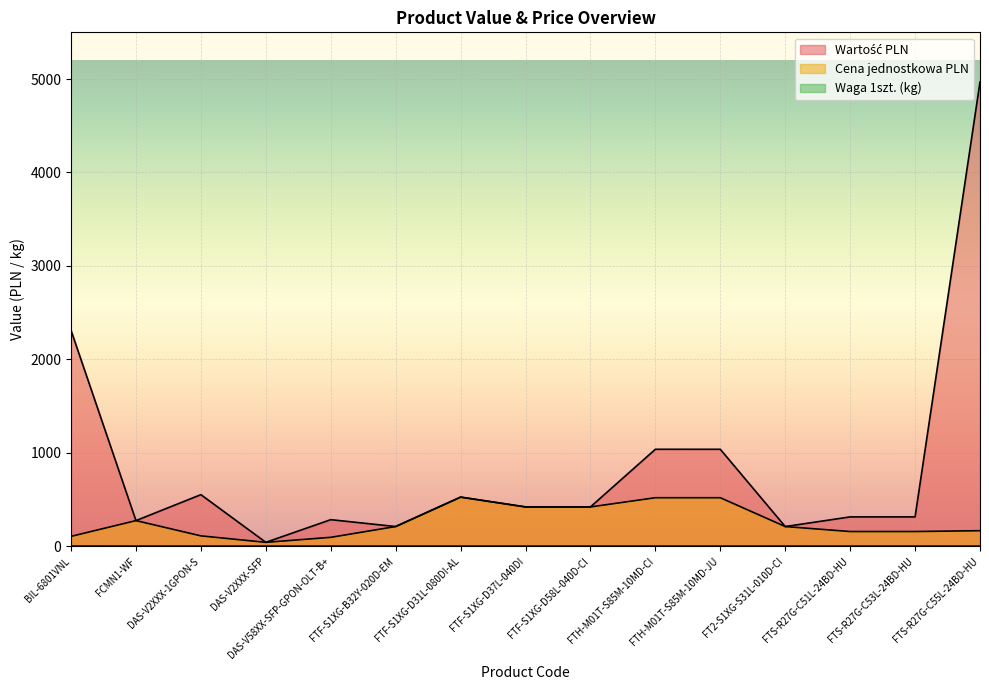

Reading left to right, transcribe all the data shown in this chart.

Wartość PLN: 2310.0	273.6	551.2	41.0	283.5	210.0	525.0	420.0	420.0	1037.0	1037.0	210.0	313.2	313.2	4968.5
Cena jednostkowa PLN: 105.0	273.6	110.2	41.0	94.5	210.0	525.0	420.0	420.0	518.5	518.5	210.0	156.6	156.6	165.6
Waga 1szt. (kg): 0.9	0.4	0.2	0.2	0.3	0.0	0.0	0.0	0.0	0.0	0.0	0.2	0.0	0.0	0.0